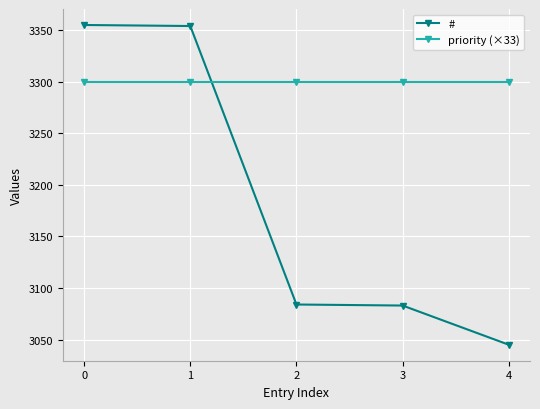

What are all the series names shown in the legend?

#, priority (×33)